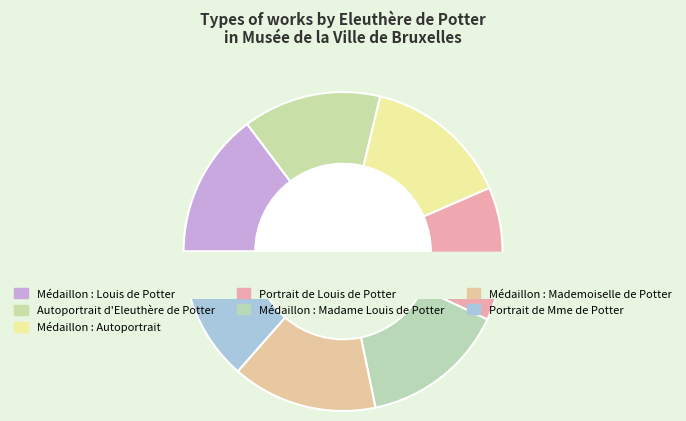

What percentage do Autoportrait d'Eleuthère de Potter and Médaillon : Autoportrait together represent?

28.7%